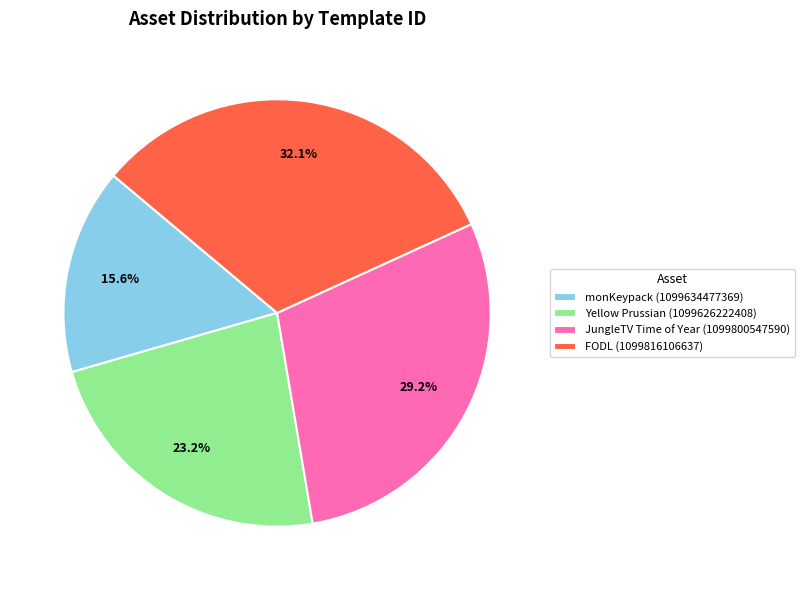

True or false: JungleTV Time of Year (1099800547590) accounts for 29% of the total.

True